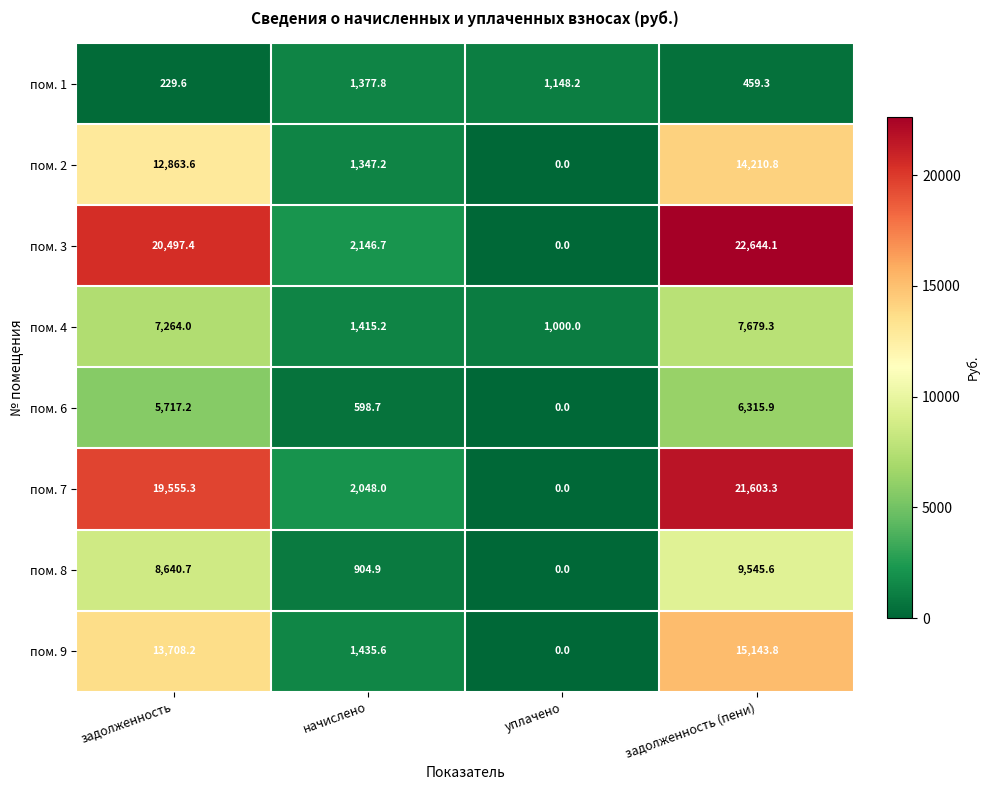

At how many categories does at least one series exceed 1352?

3